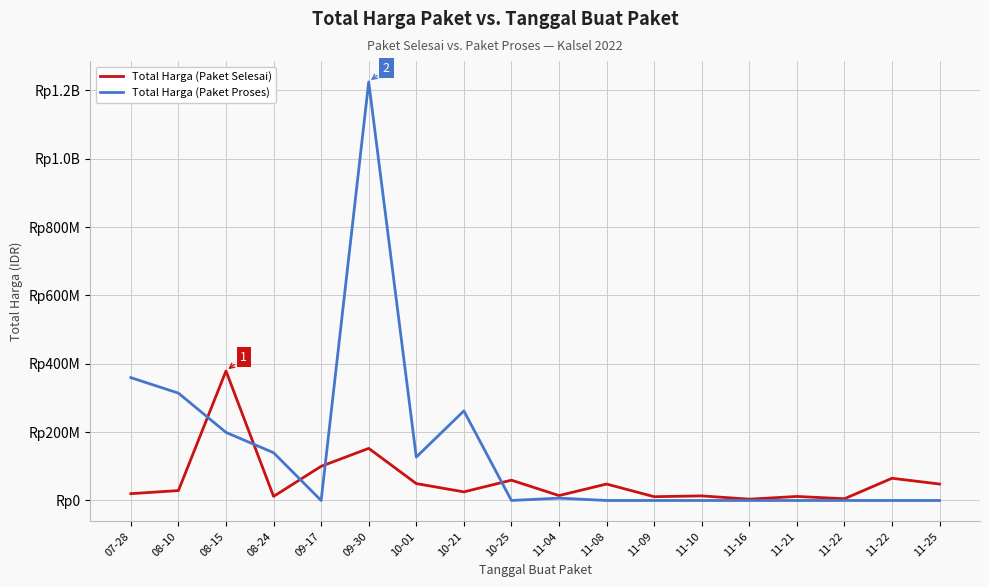

Does the chart have visible grid lines?

Yes